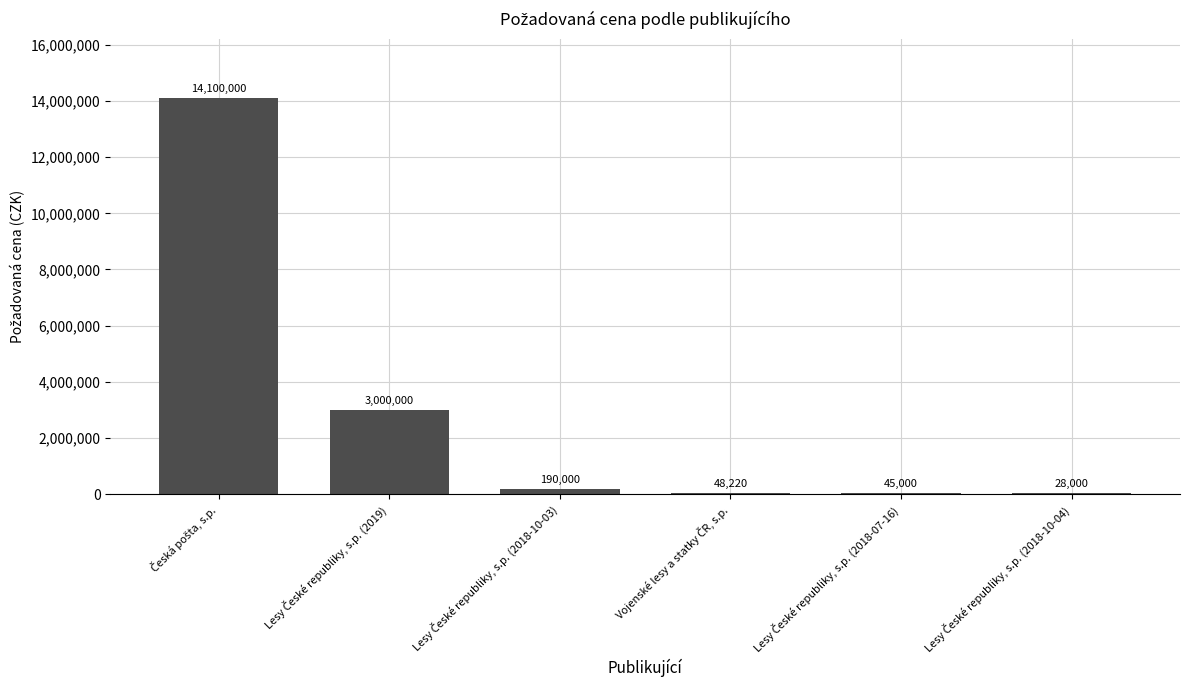

What is the maximum value shown in the chart?

14100000